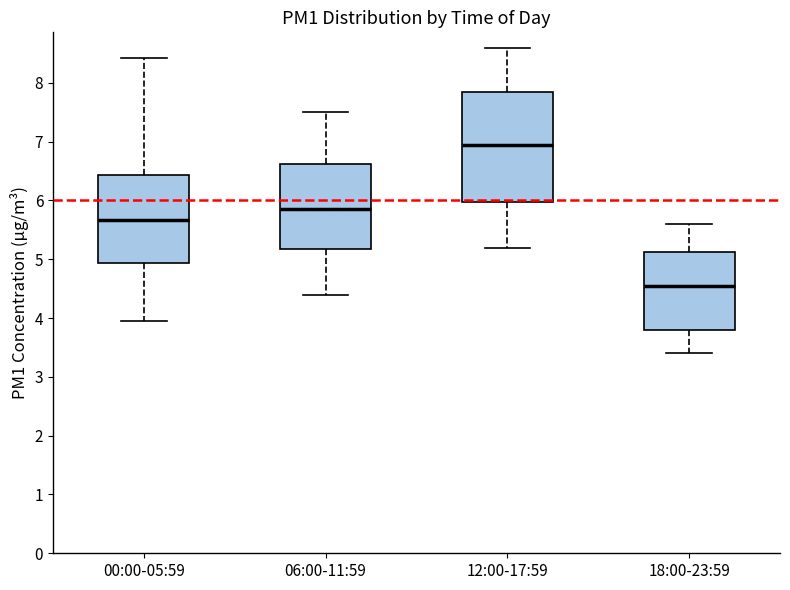

Comparing the boxes themselves (not the whiskers), which one is the tallest?

12:00-17:59